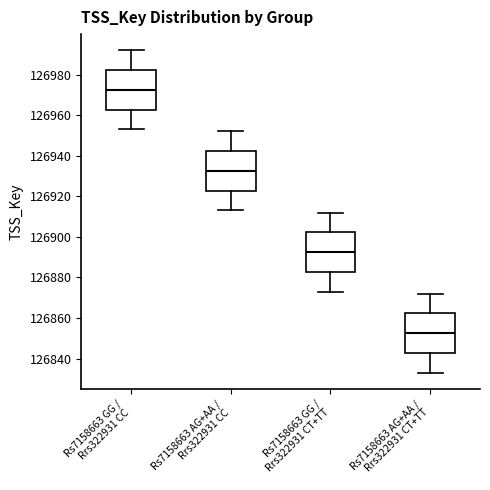

Reading left to right, transcribe this box plot: for each box, give where its median line is, the range the box spans, and where its two whiskers end, as read against the y-axis. The values are not printed on the chart, so give them approximately, as read against the axis.

Rs7158663 GG / Rrs322931 CC: median 126972, box 126962 to 126982, whiskers 126954 to 126992
Rs7158663 AG+AA / Rrs322931 CC: median 126932, box 126922 to 126942, whiskers 126914 to 126952
Rs7158663 GG / Rrs322931 CT+TT: median 126892, box 126882 to 126902, whiskers 126874 to 126912
Rs7158663 AG+AA / Rrs322931 CT+TT: median 126852, box 126842 to 126862, whiskers 126834 to 126872